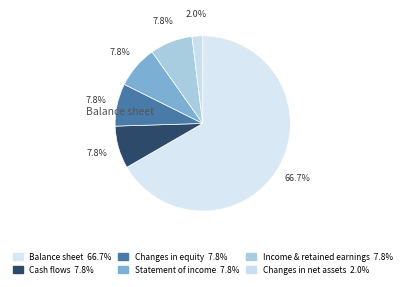

How many slices are in this pie chart?

6